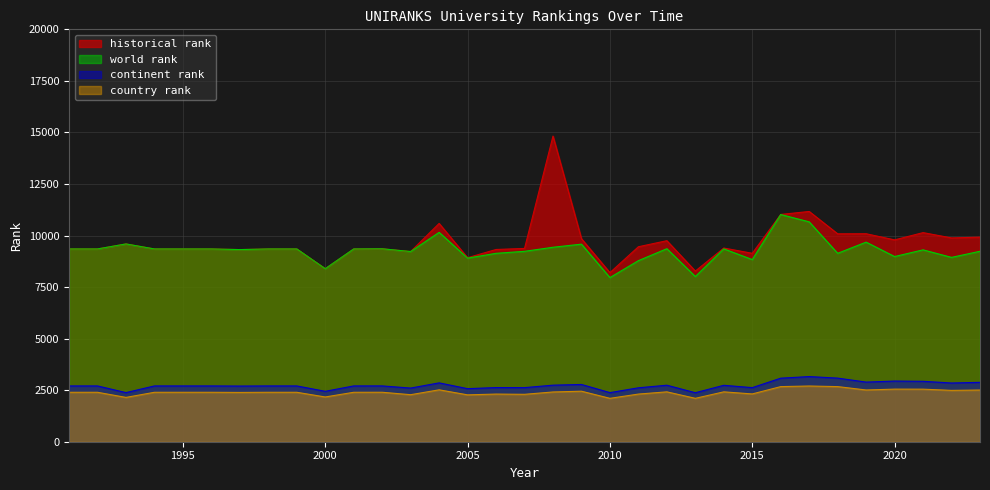

Which has a higher value, 2013 or 2014?

2014